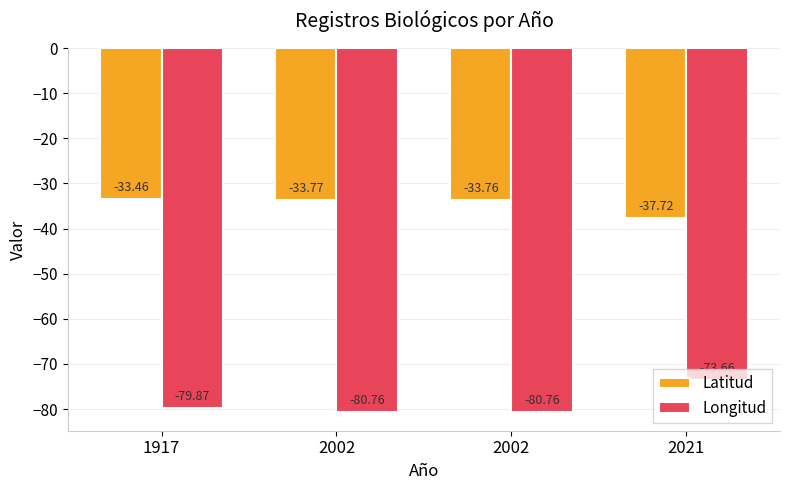

What is the value of the Longitud bar at the 2nd from the left?

-80.8